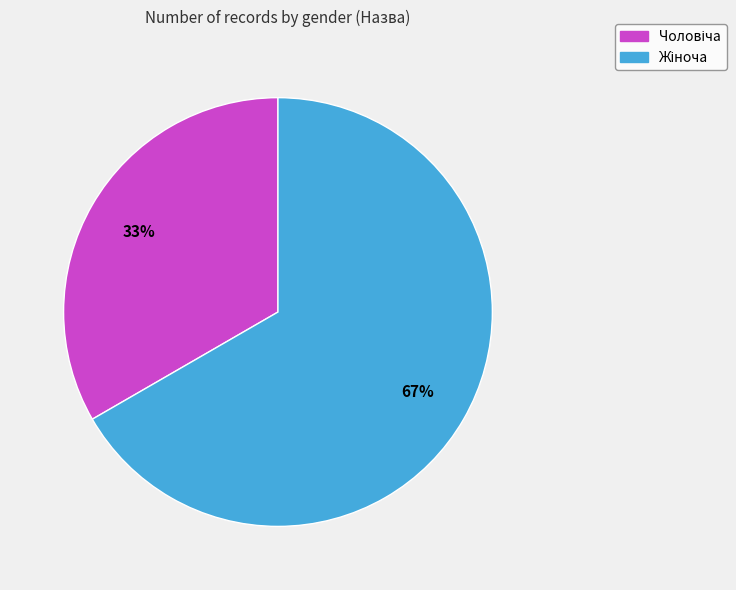

Is there a majority slice in this chart?

Yes